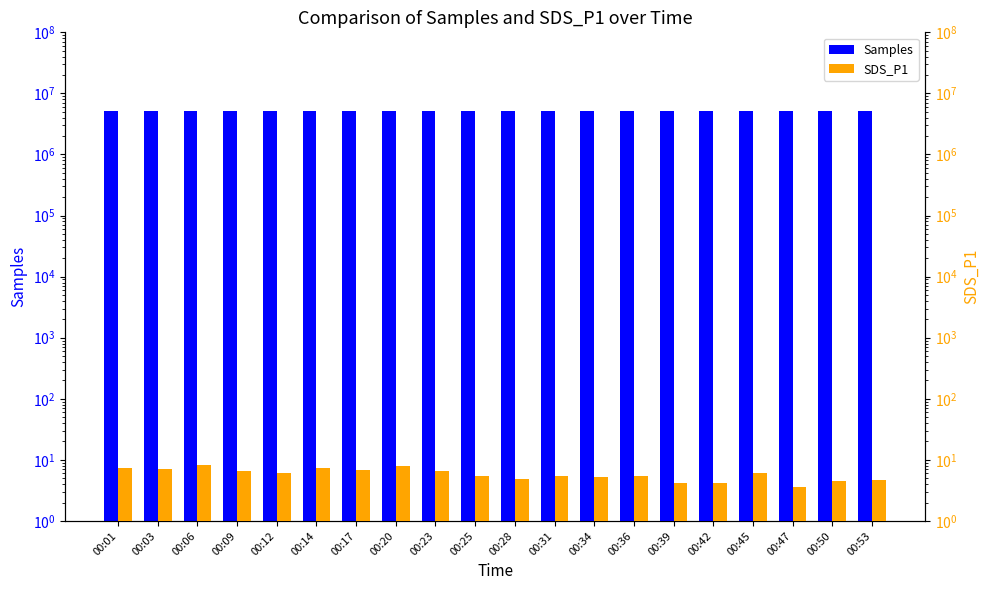

What is the average value of the SDS_P1 series?

5.9